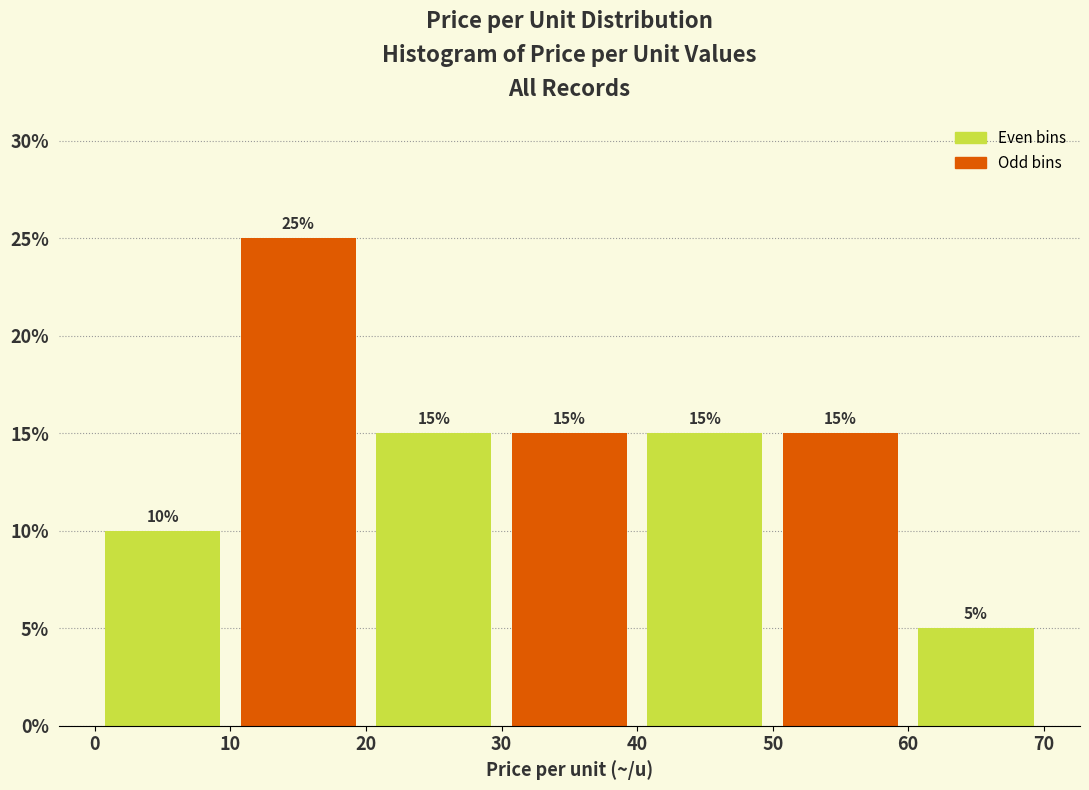

Reading left to right, list every bar in this chart as the range it spans on the x-axis followed by its height.

0 to 10: 10
10 to 20: 25
20 to 30: 15
30 to 40: 15
40 to 50: 15
50 to 60: 15
60 to 70: 5